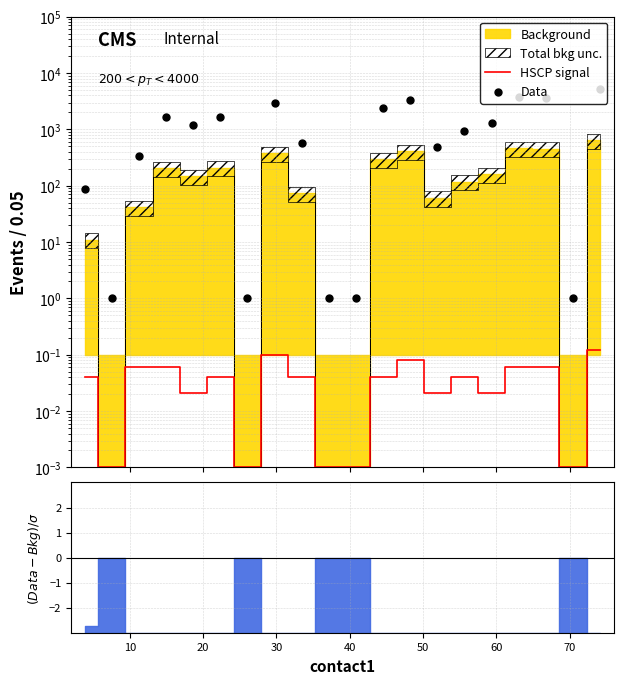

Which series has the widest spread of Y values?

Data